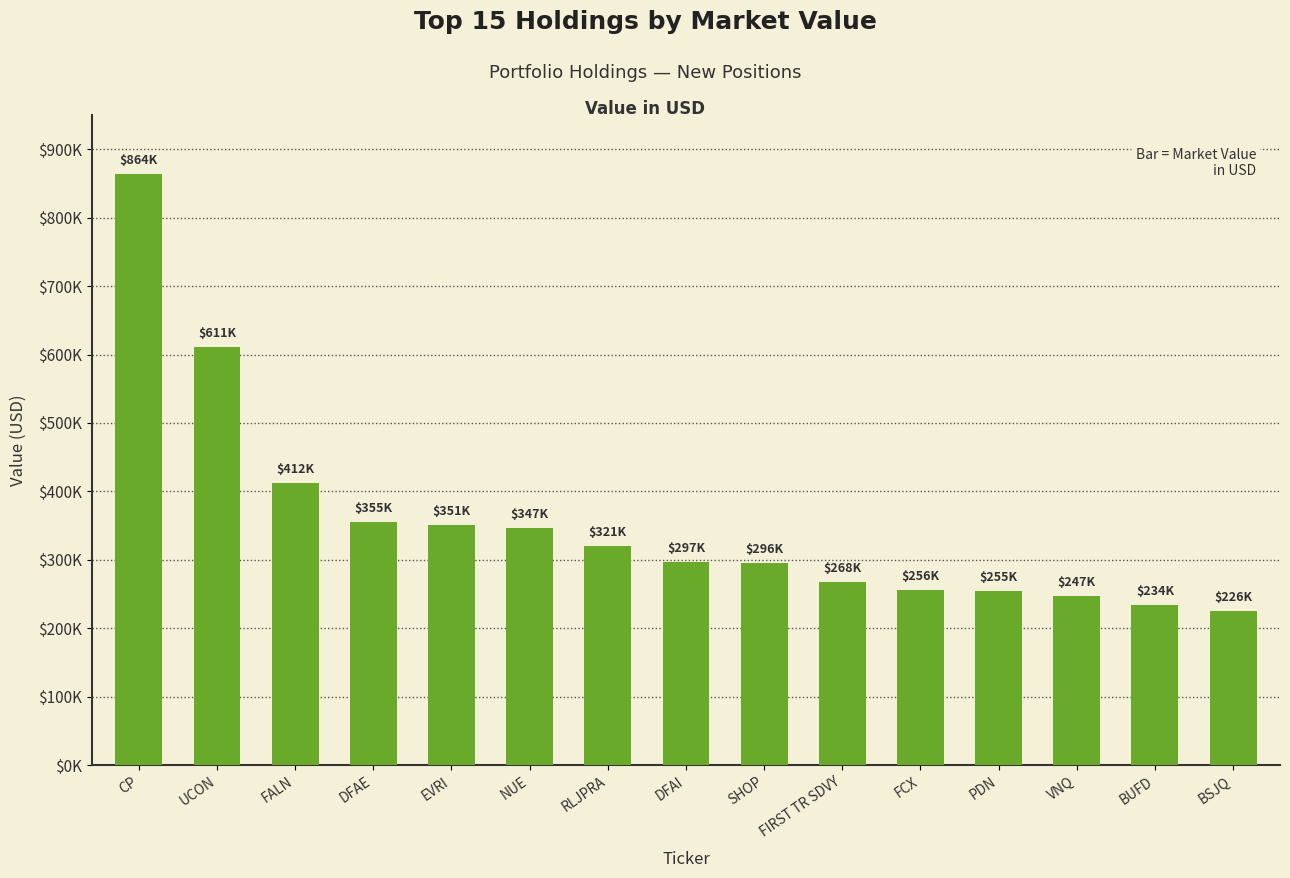

What is the difference between the maximum and minimum values?

638000